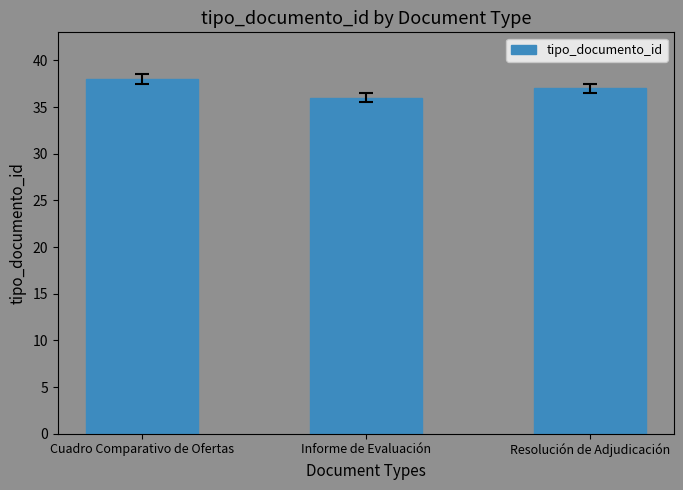

Does the chart contain any negative values?

No